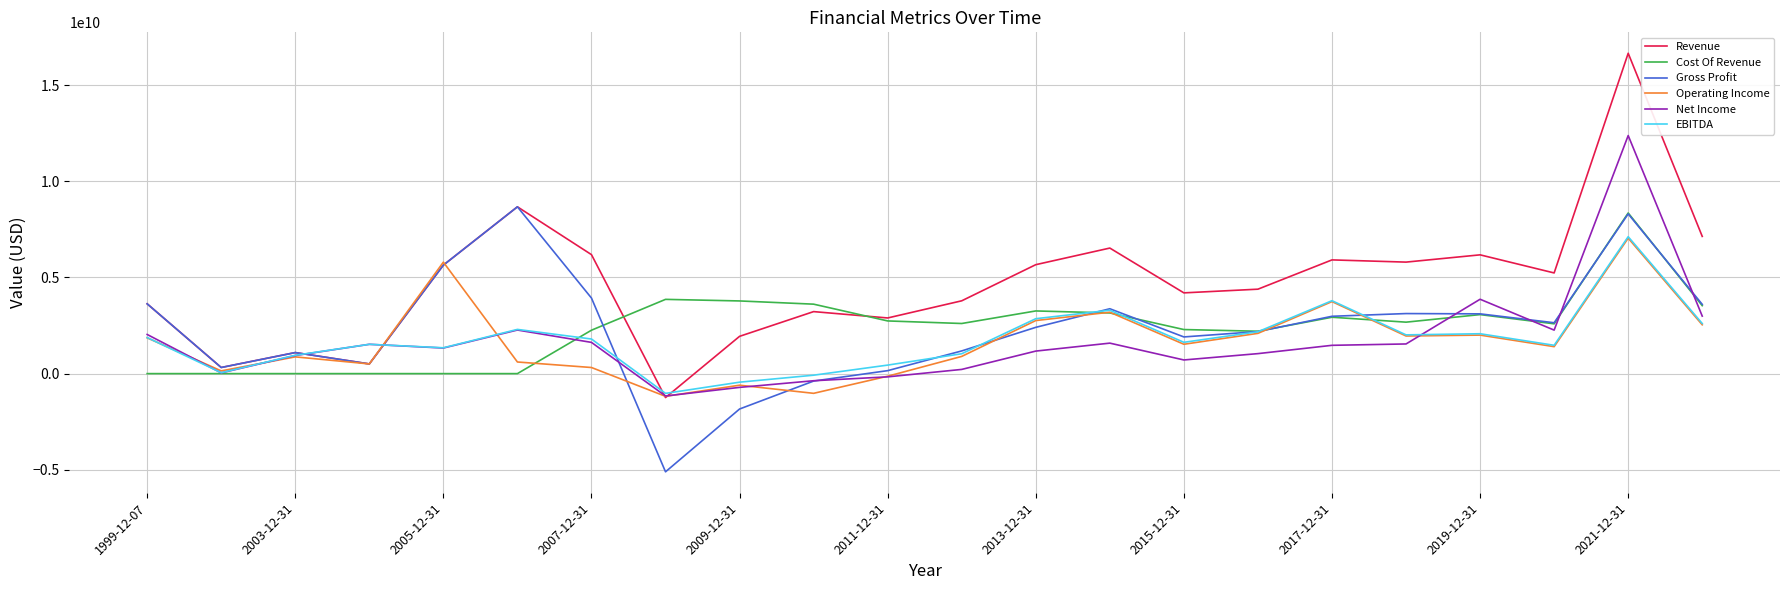

Which series has the largest total across all categories?

Revenue